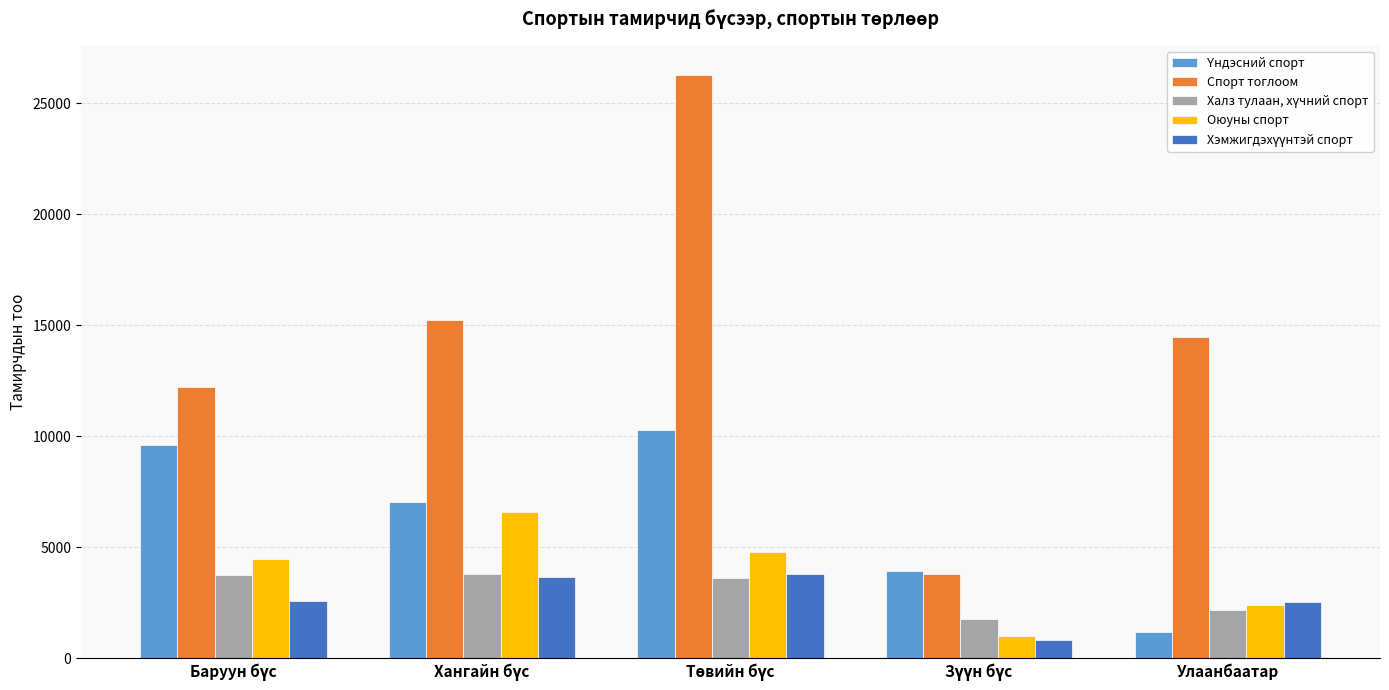

How many distinct data groups are displayed?

5